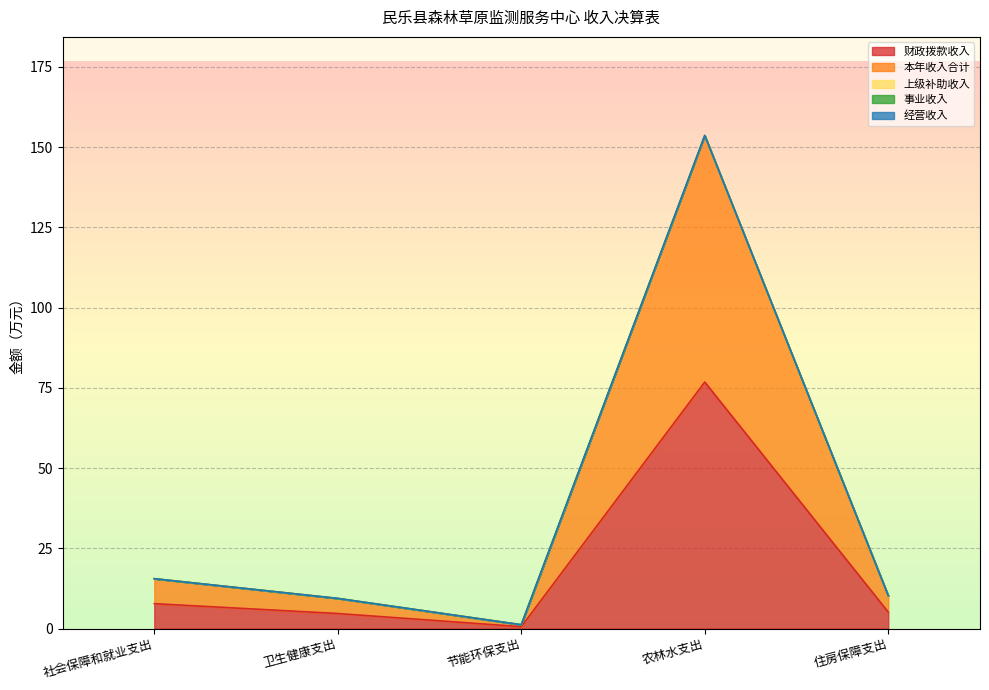

True or false: 本年收入合计 and 上级补助收入 intersect in this chart.

False